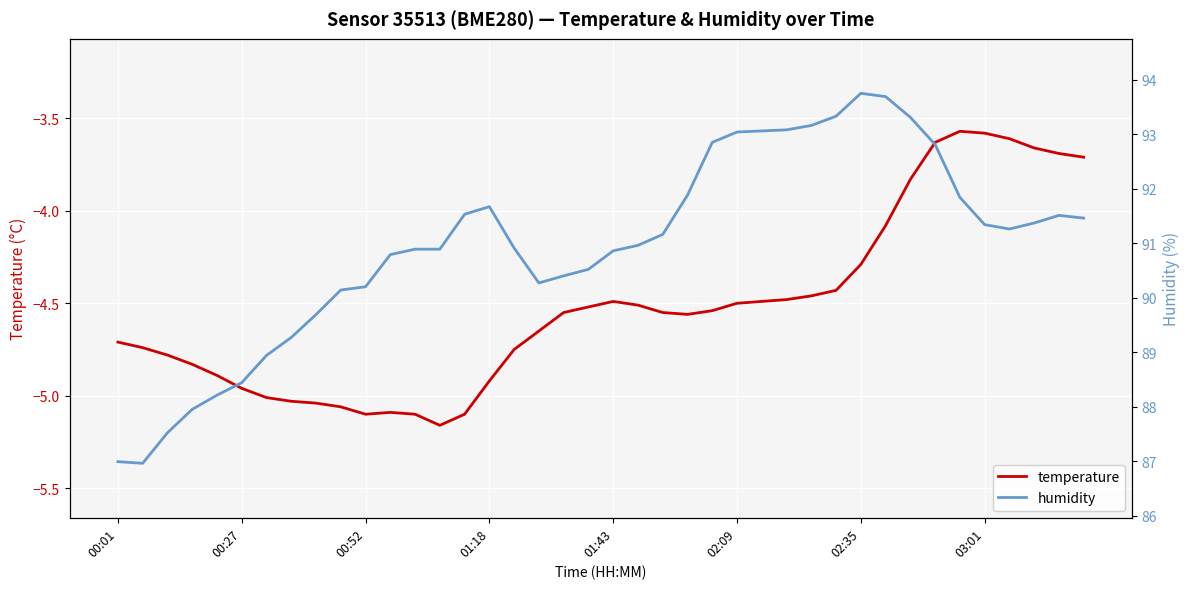

At which category is the sum across all series the highest?

31